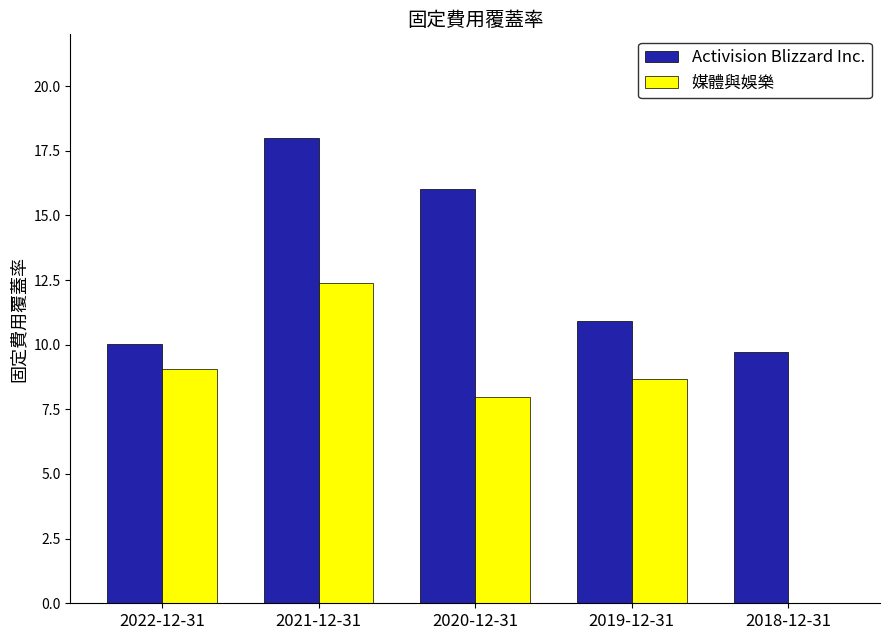

Reading left to right, transcribe all the data shown in this chart.

Activision Blizzard Inc.: 10.0	18.0	16.0	10.9	9.7
媒體與娛樂: 9.1	12.4	8.0	8.7	0.0